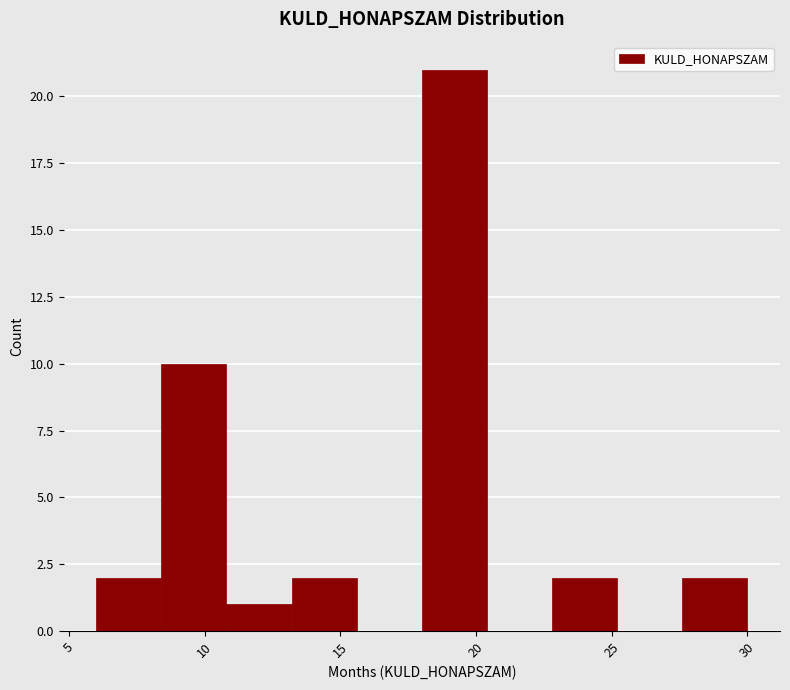

Reading left to right, transcribe this chart: for each bar, give the range it covers on the x-axis and its height. Neither the bar edges nor the heights are printed on the chart, so give them approximately, as read against the axes.

6.0 to 8.4: 2
8.4 to 10.8: 10
10.8 to 13.2: 1
13.2 to 15.6: 2
15.6 to 18.0: 0
18.0 to 20.4: 21
20.4 to 22.8: 0
22.8 to 25.2: 2
25.2 to 27.6: 0
27.6 to 30.0: 2